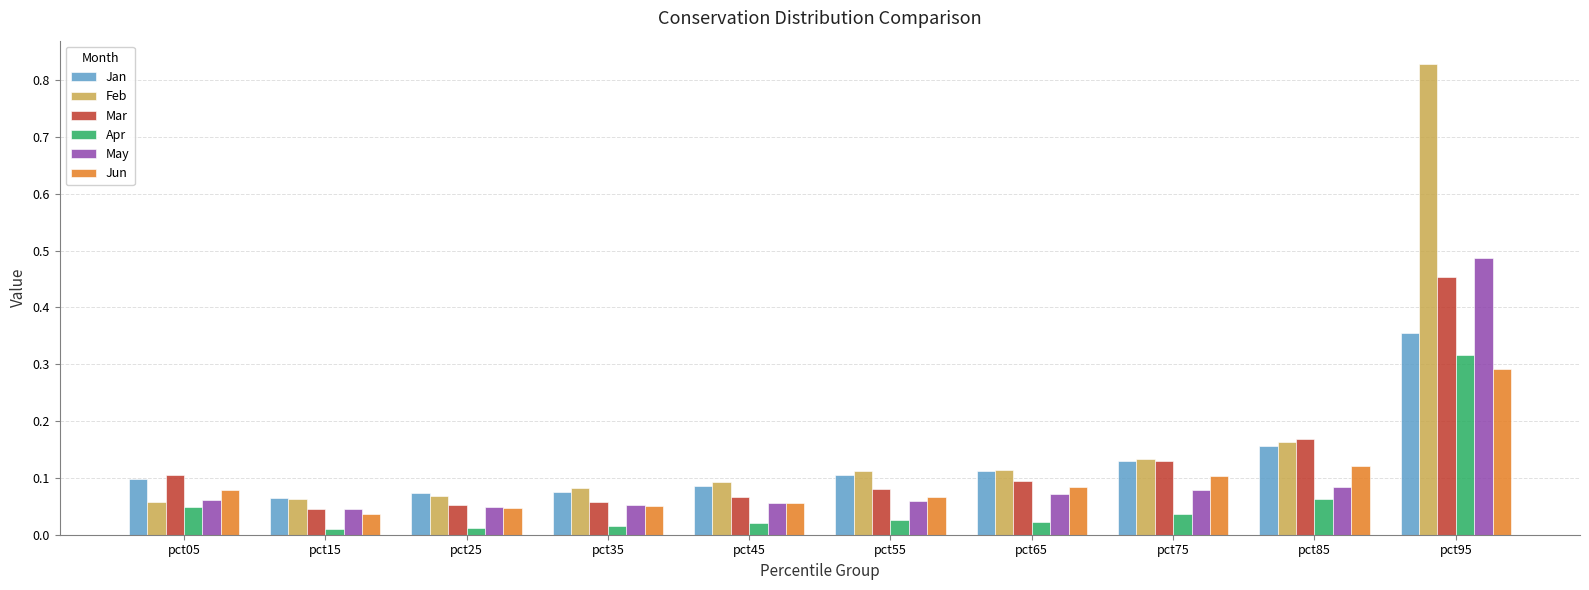

What is the sum of all Jan values?

1.3